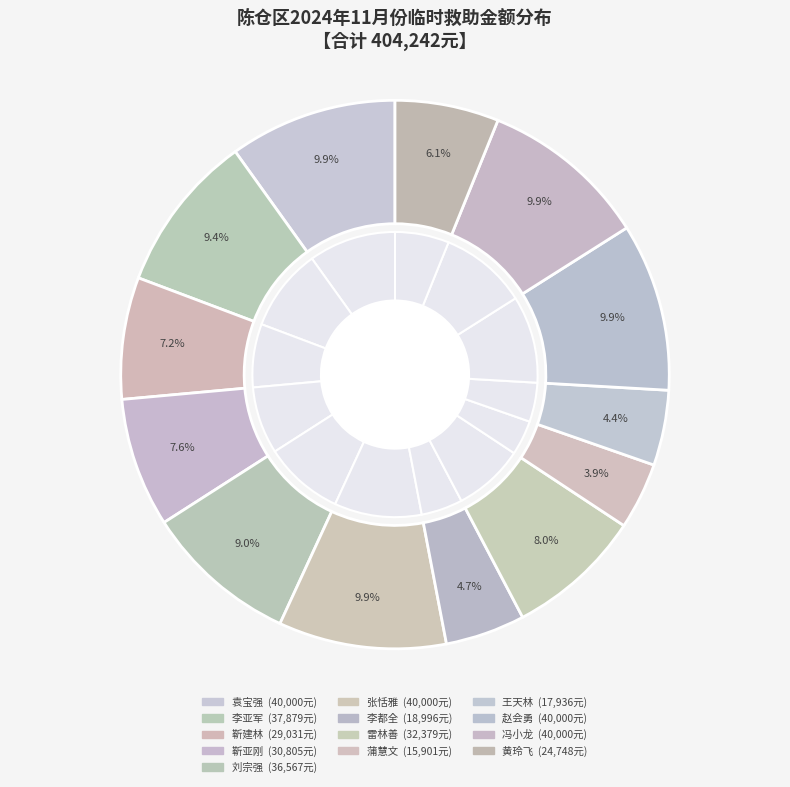

Is there a majority slice in this chart?

No